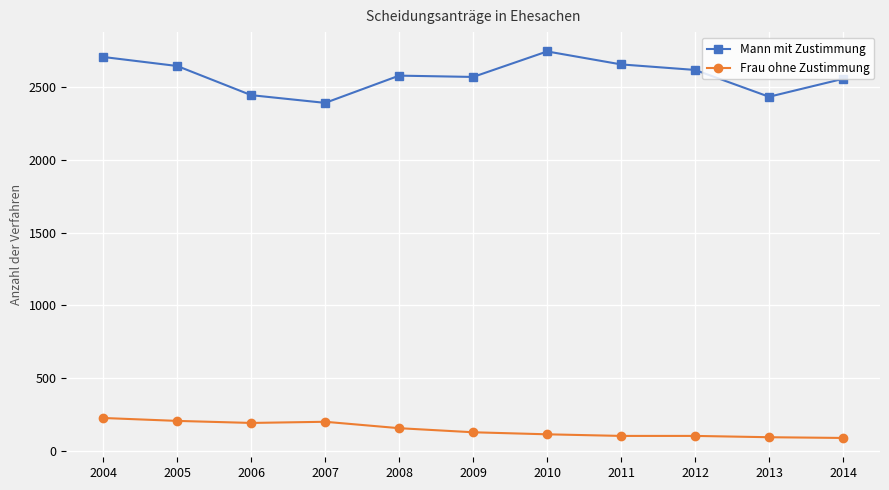

At which label does Mann mit Zustimmung reach its peak?

2010